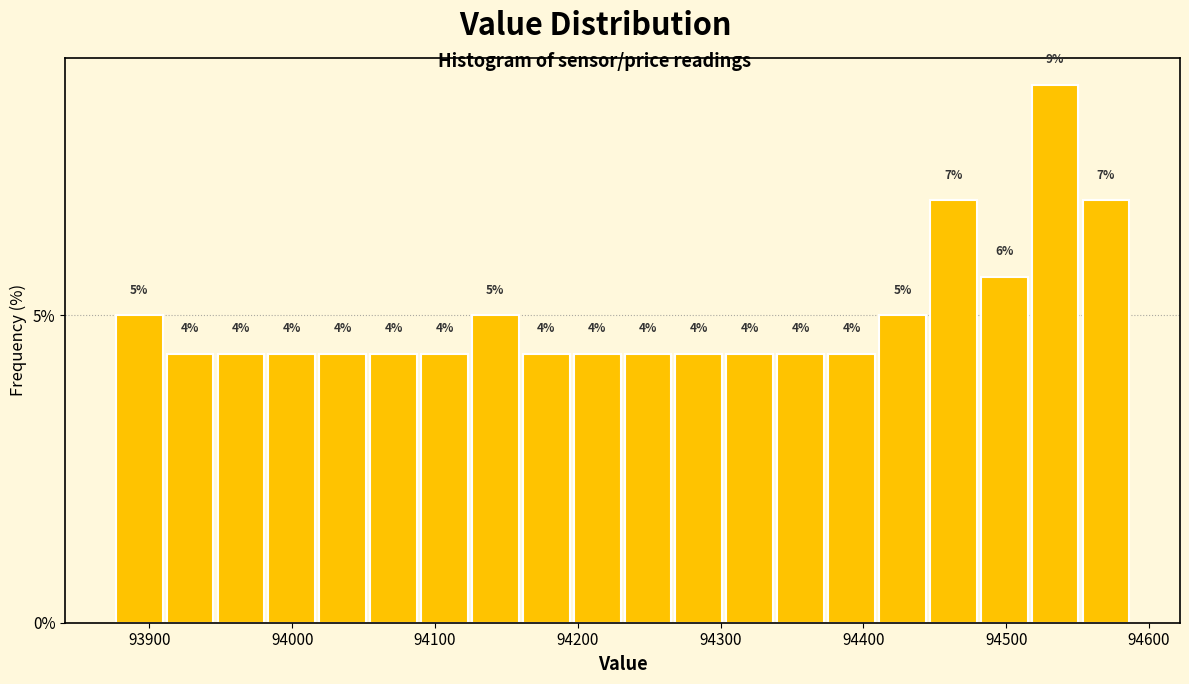

Around what value on the x-axis is the tallest bar? Give the approximate position of its centre, as read against the axis.

94530